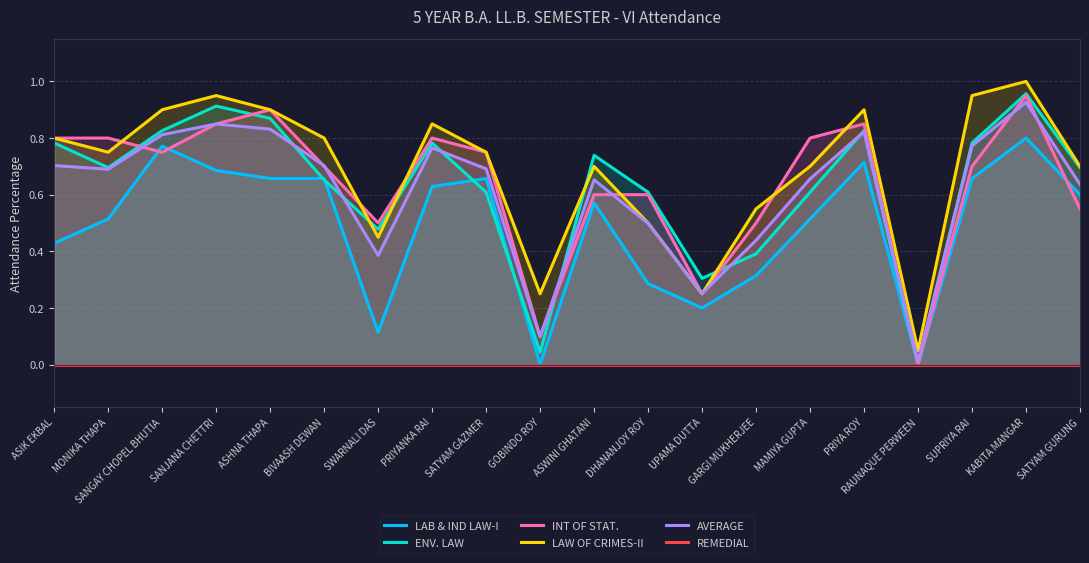

At which label is LAB & IND LAW-I closest to 0?

GOBINDO ROY